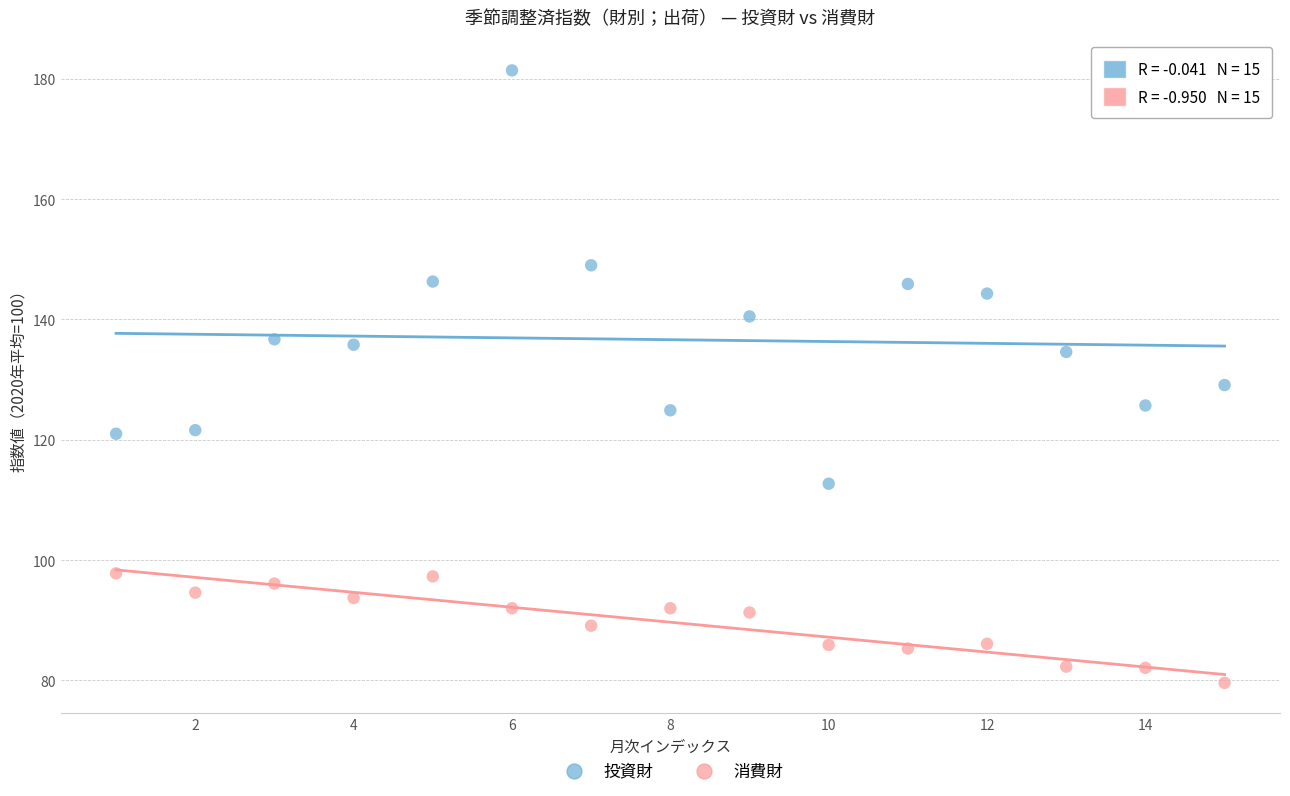

Which series contains the lowest Y value?

消費財